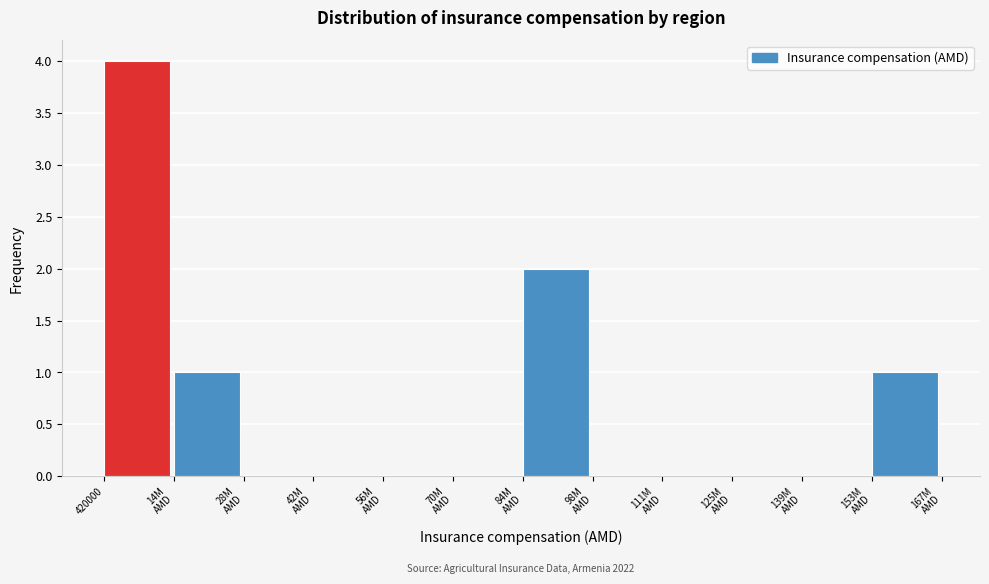

What is the greatest value displayed?

4